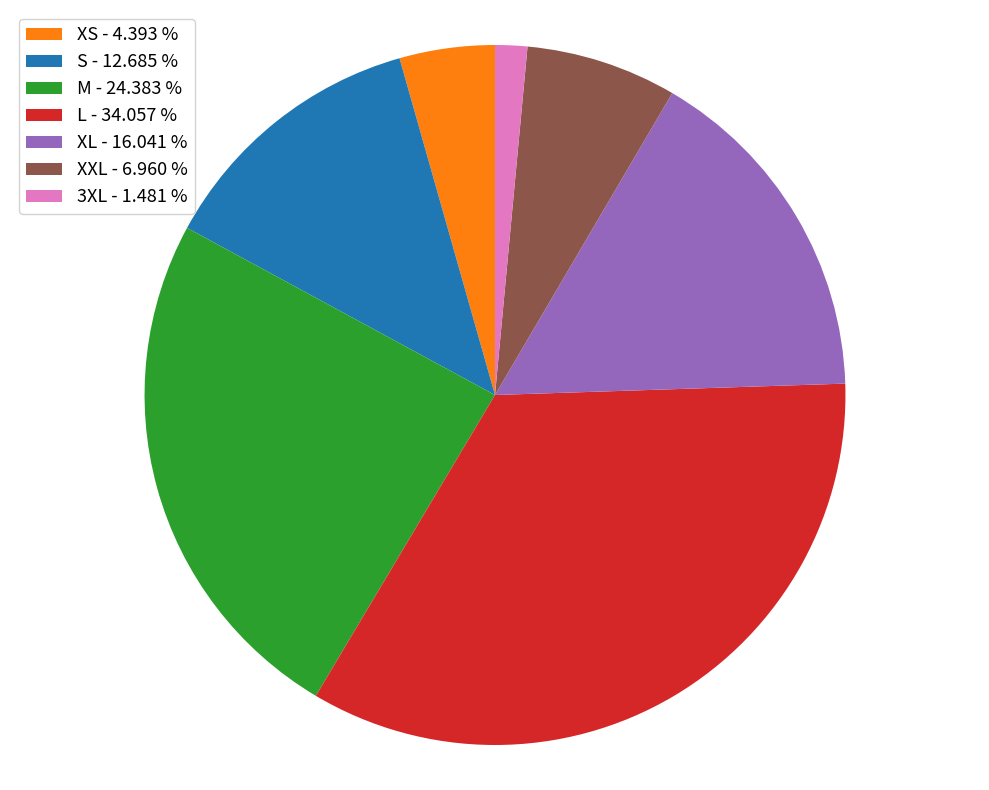

Is there any slice that represents more than half of the pie?

No